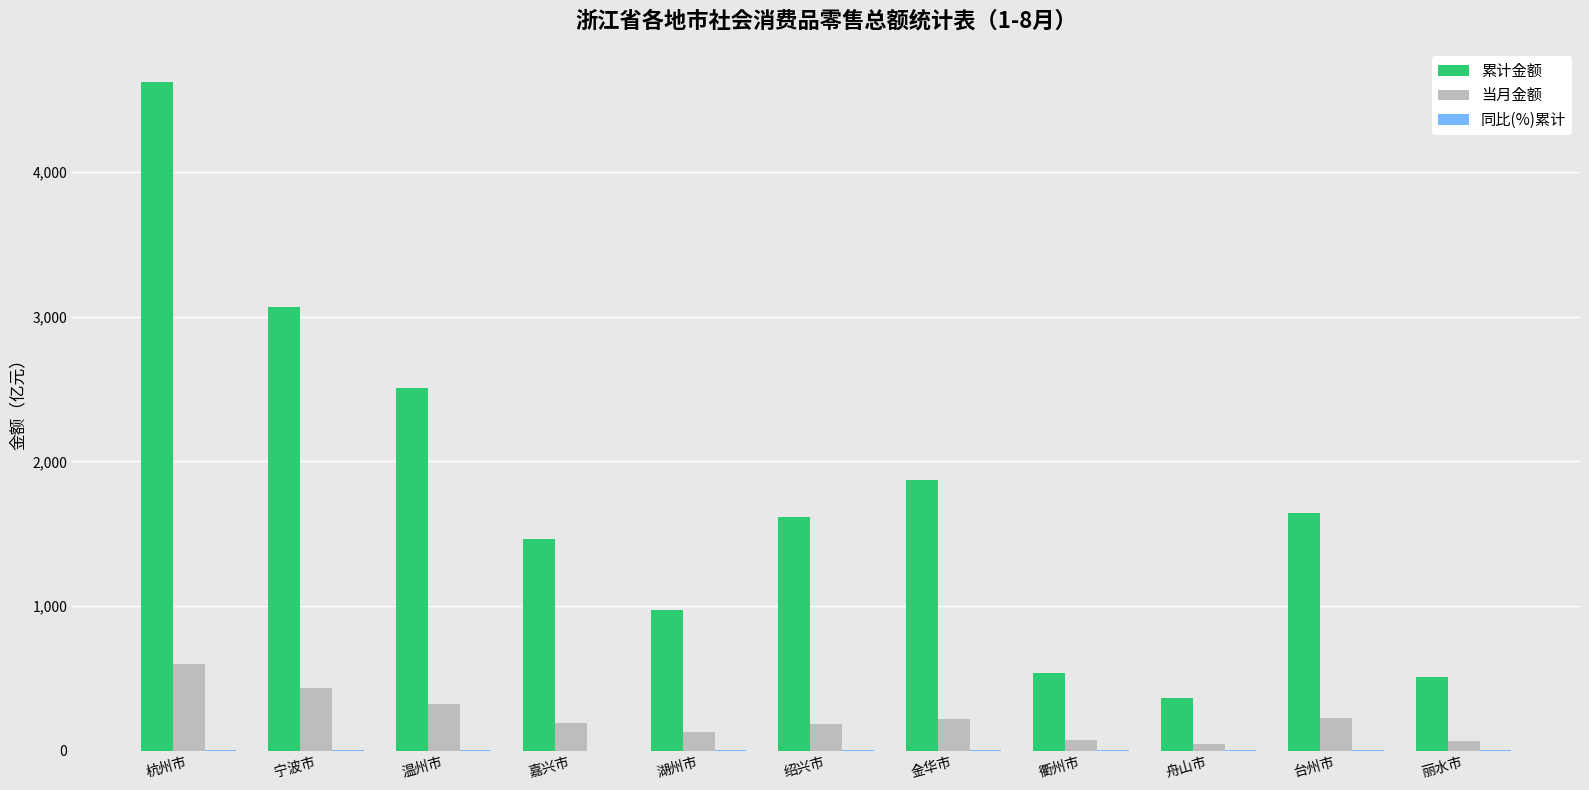

Where does the 累计金额 series first go above 1612?

杭州市